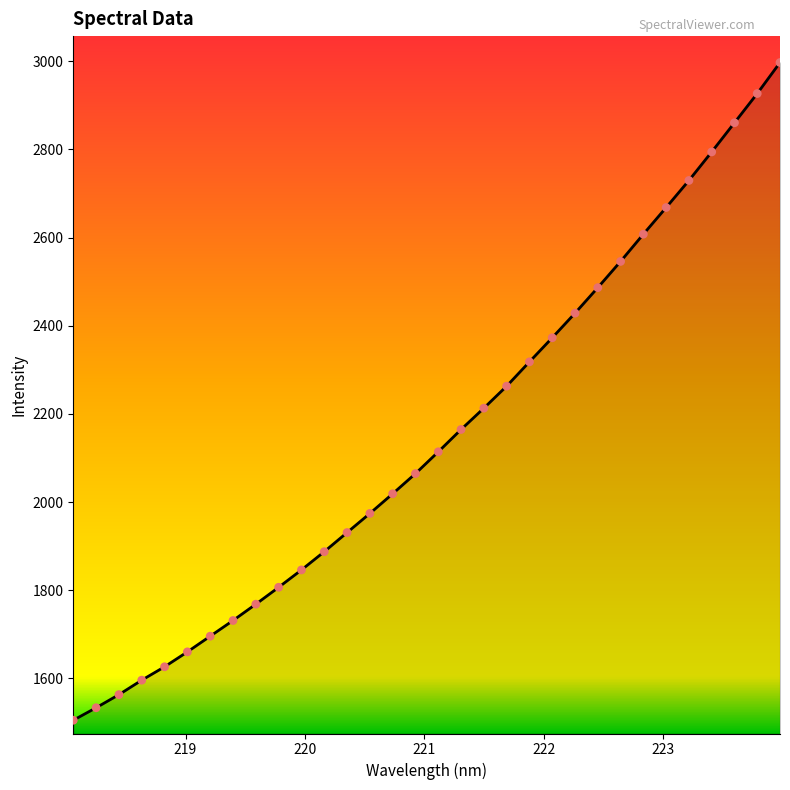

What is the smallest value displayed?

1505.2